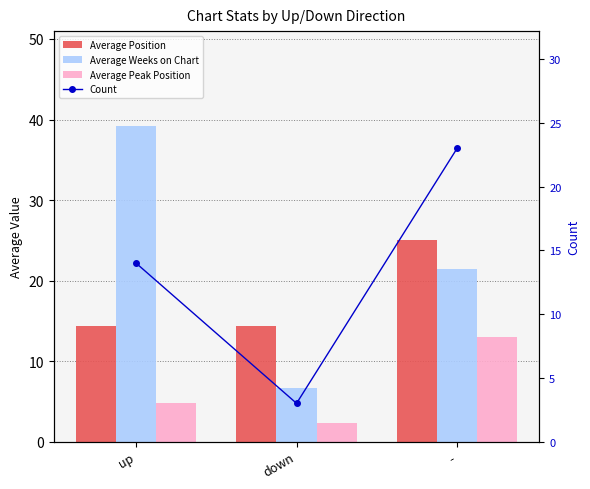

What is the sum of the Average Position values at up and down?

28.7